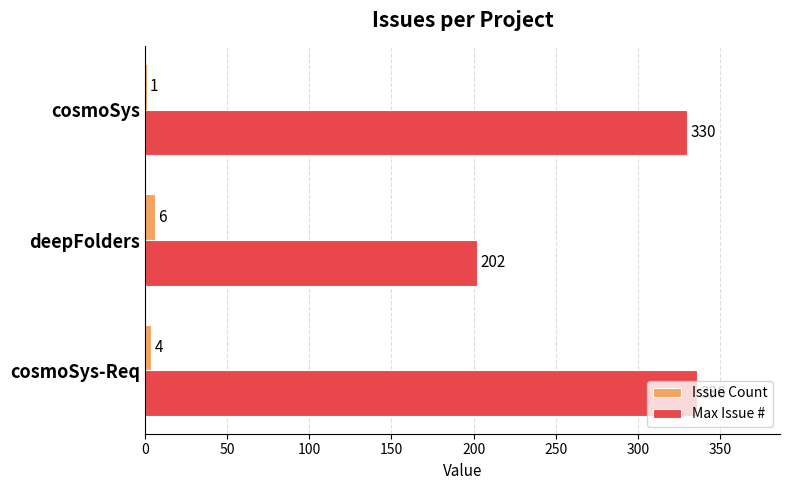

Is it true that Max Issue # equals 74 at deepFolders?

False